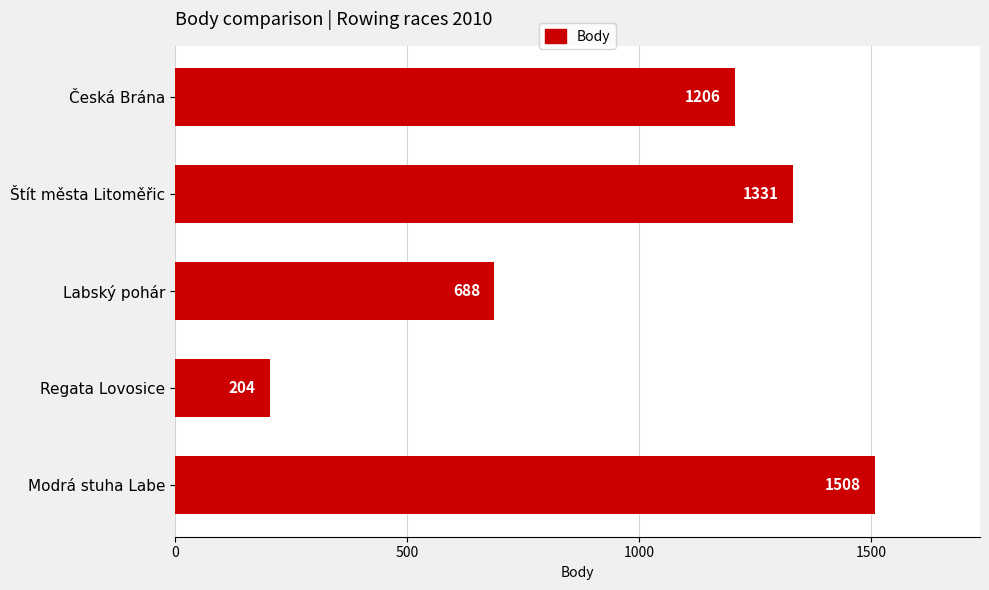

How many values are below 1206?

2